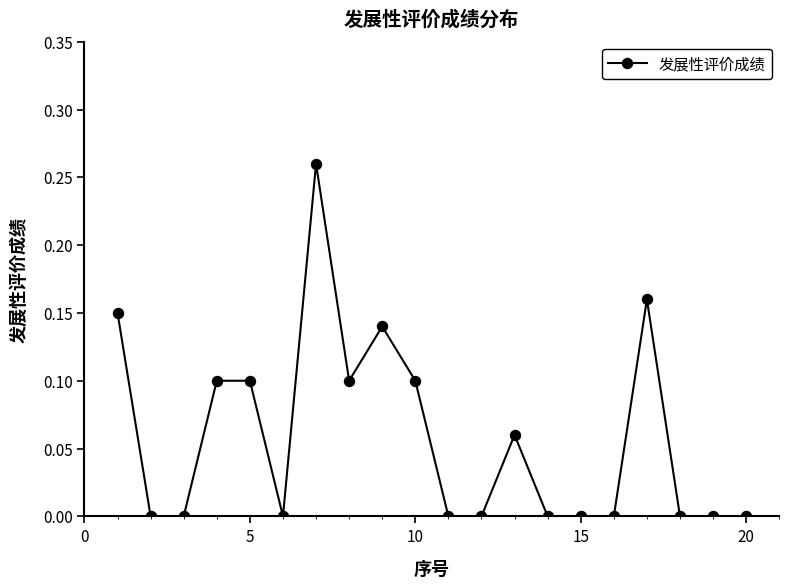

Reading left to right, transcribe all the data shown in this chart.

0.1	0.0	0.0	0.1	0.1	0.0	0.3	0.1	0.1	0.1	0.0	0.0	0.1	0.0	0.0	0.0	0.2	0.0	0.0	0.0